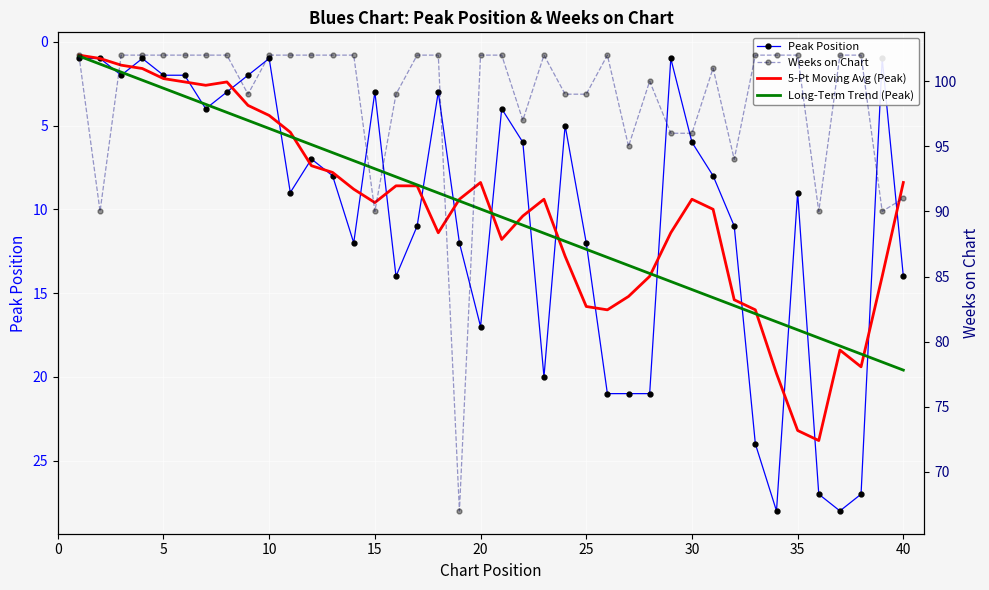

Is it true that Weeks on Chart equals 163.8 at 30?

False